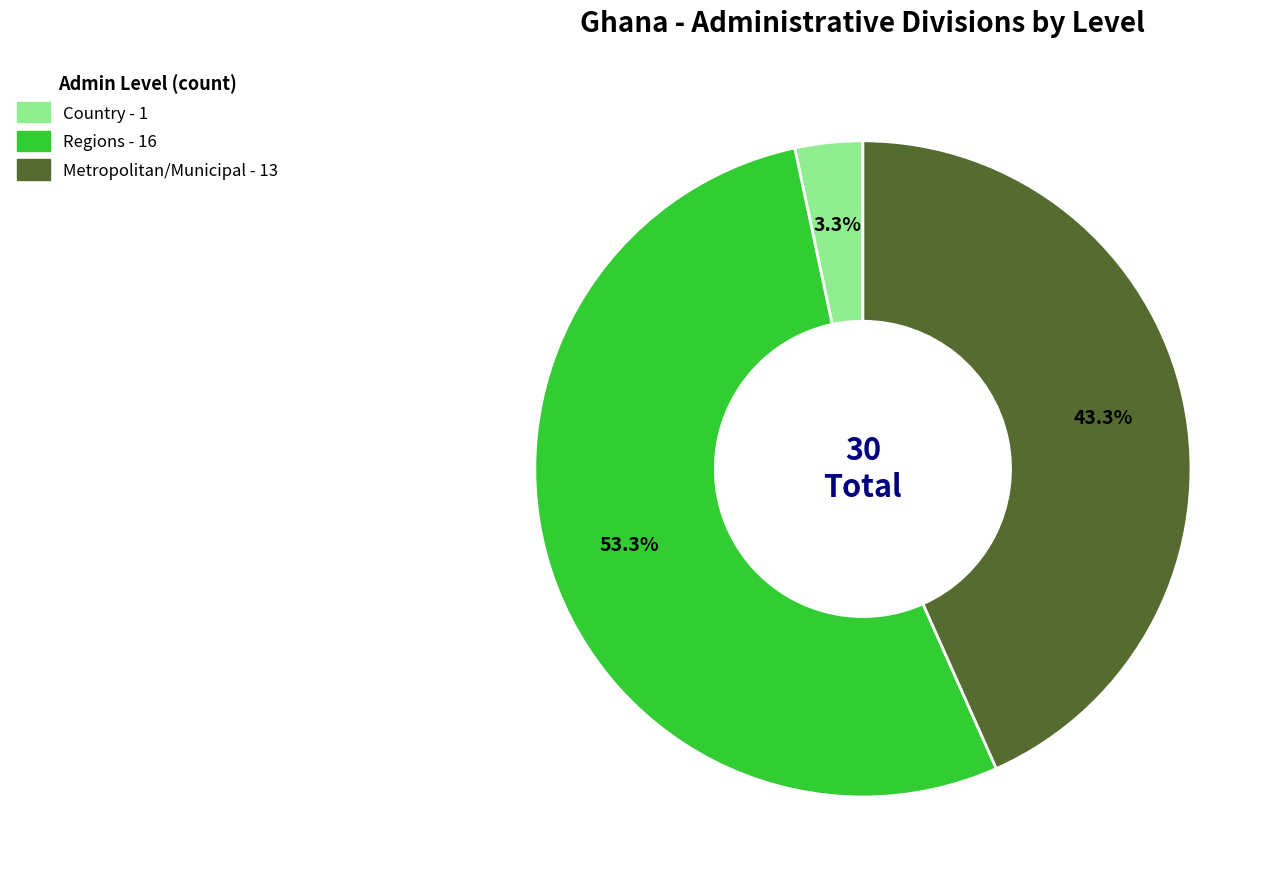

What percentage do Country and Regions together represent?

56.7%